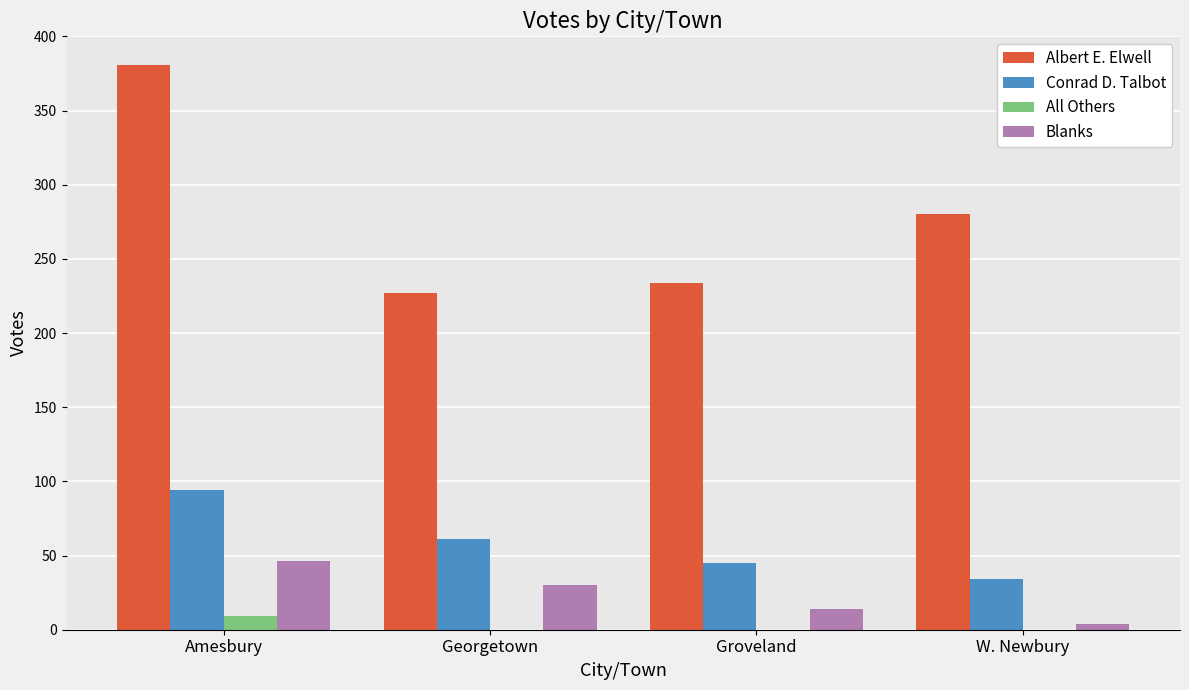

What is the sum of all Conrad D. Talbot values?

234